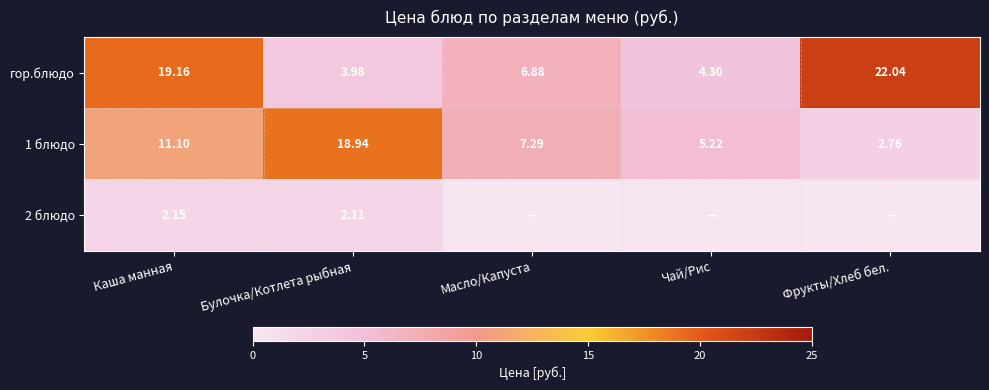

Where does the 1 блюдо series first go above 7?

Каша манная